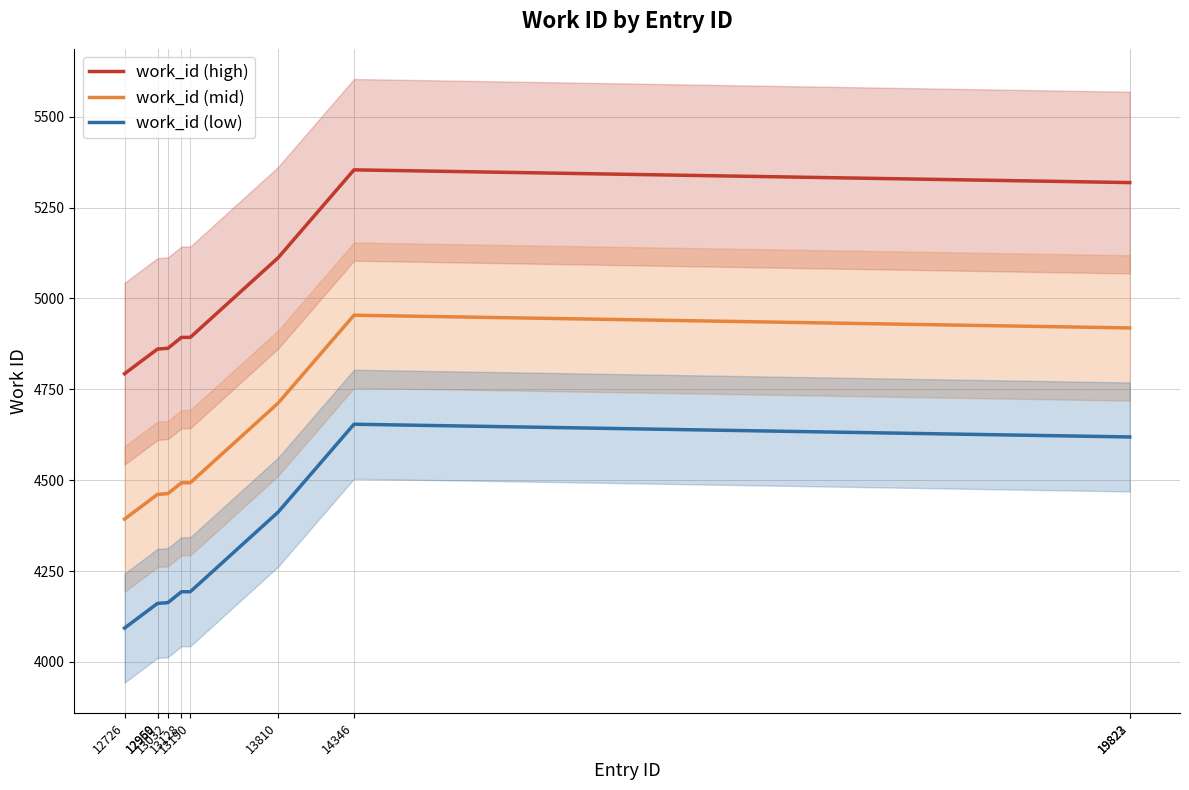

At which label does work_id (low) first exceed 4193?

13810